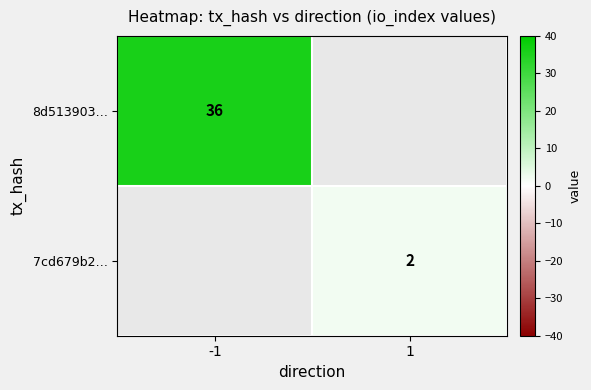

The 7cd679b2… series shows 2 at 1. True or false?

True